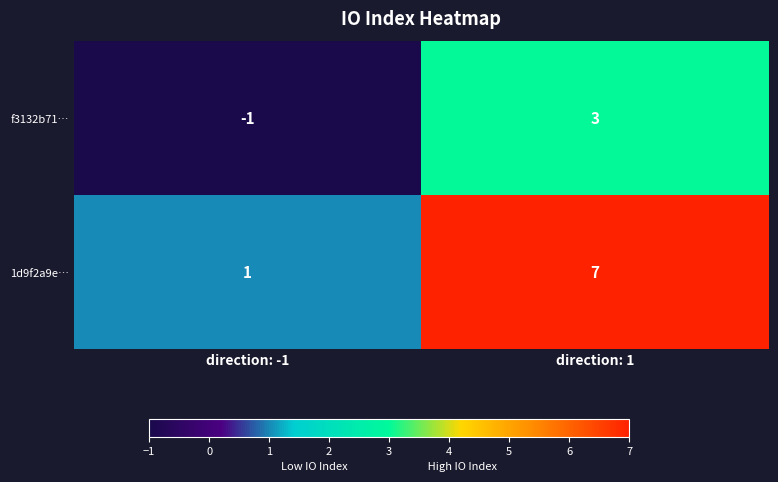

At which label is f3132b71… closest to 1?

direction: -1